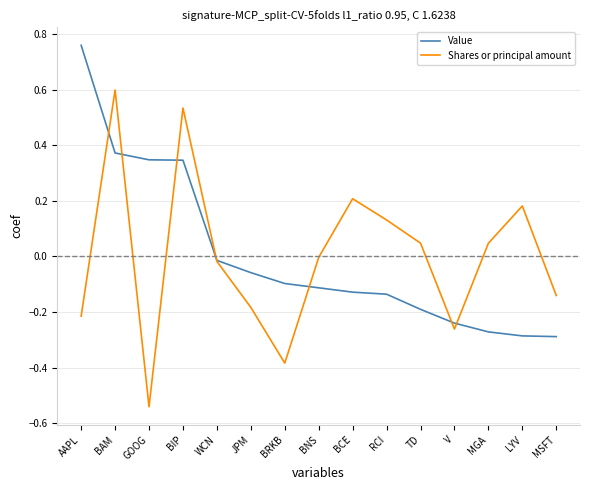

What position from the right is AAPL?

15